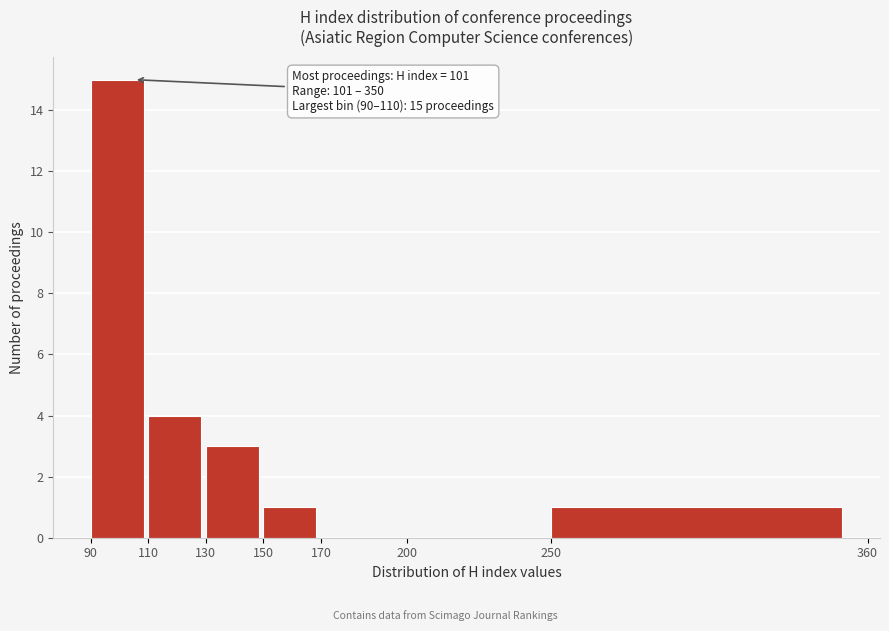

Which range on the x-axis has the tallest bar?

90 to 110